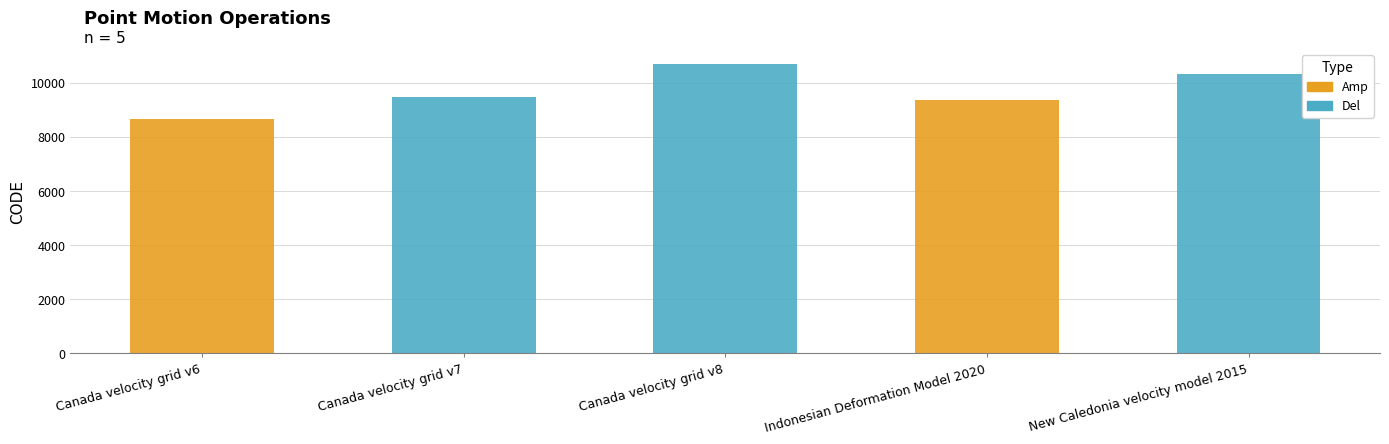

How many bars are there in total?

5